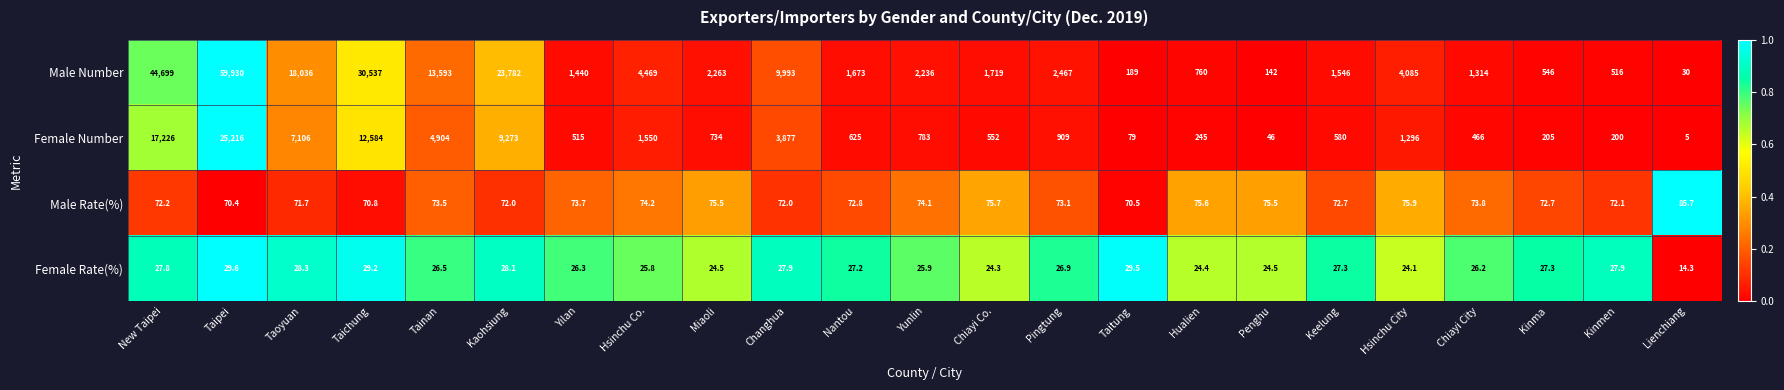

What is the total value across all series at Taitung?

368.0